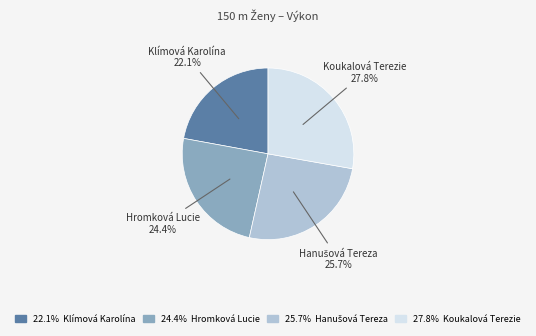

Between Koukalová Terezie and Hromková Lucie, which is larger?

Koukalová Terezie